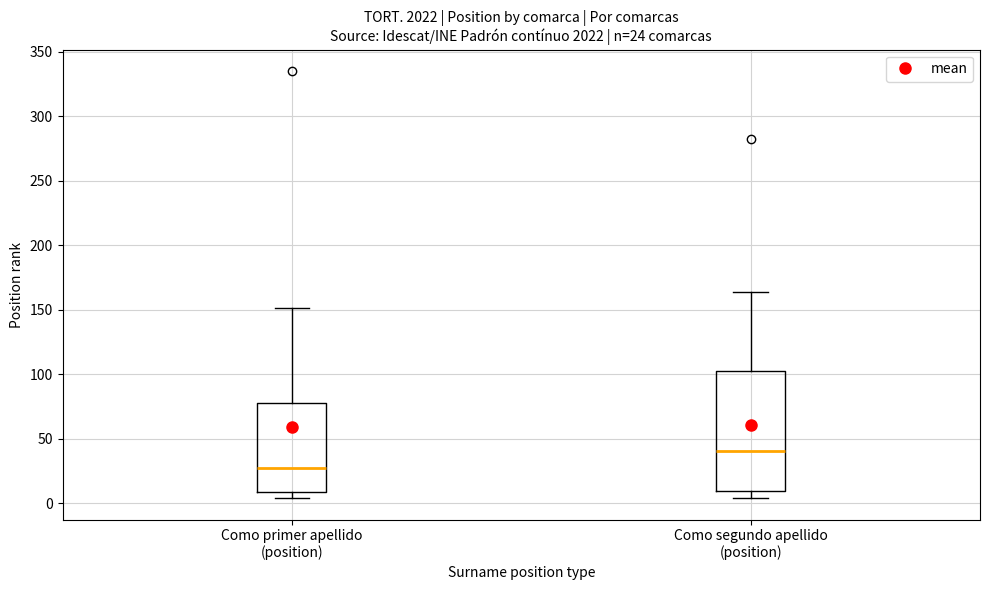

Which box's median line is the highest?

Como segundo apellido (position)